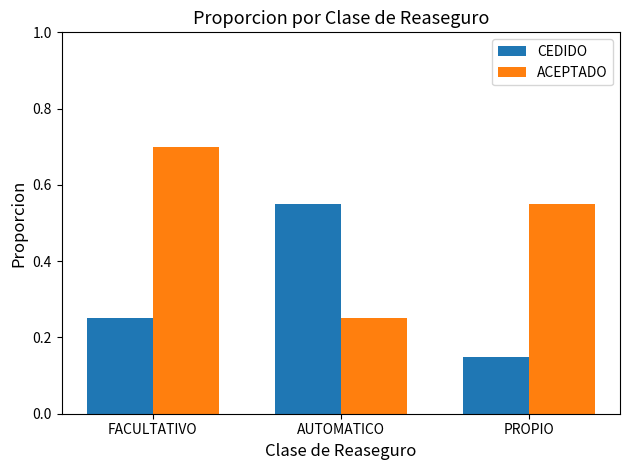

What is the spread (max minus min) of values at AUTOMATICO?

0.3